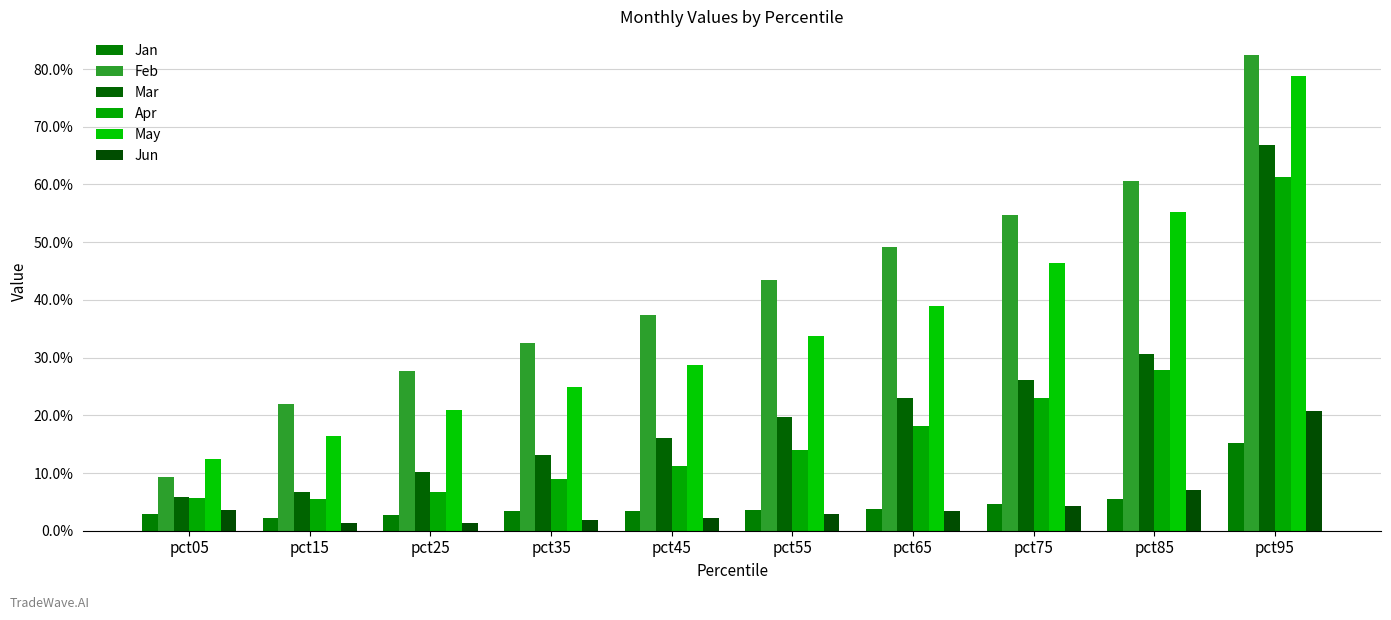

What is the difference between the Feb values at pct45 and pct55?

0.1